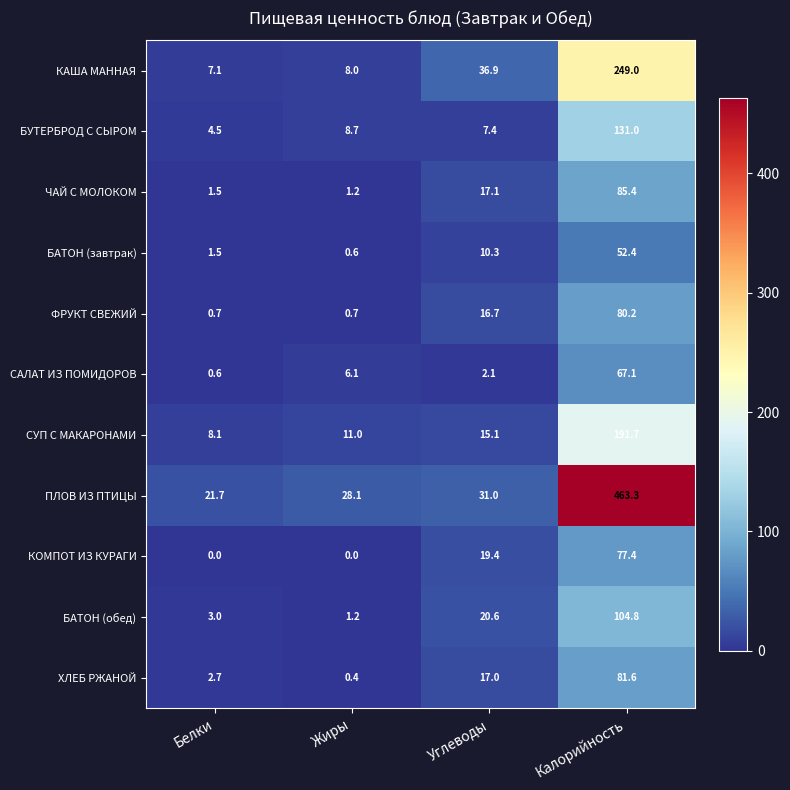

At how many categories does at least one series exceed 251?

1